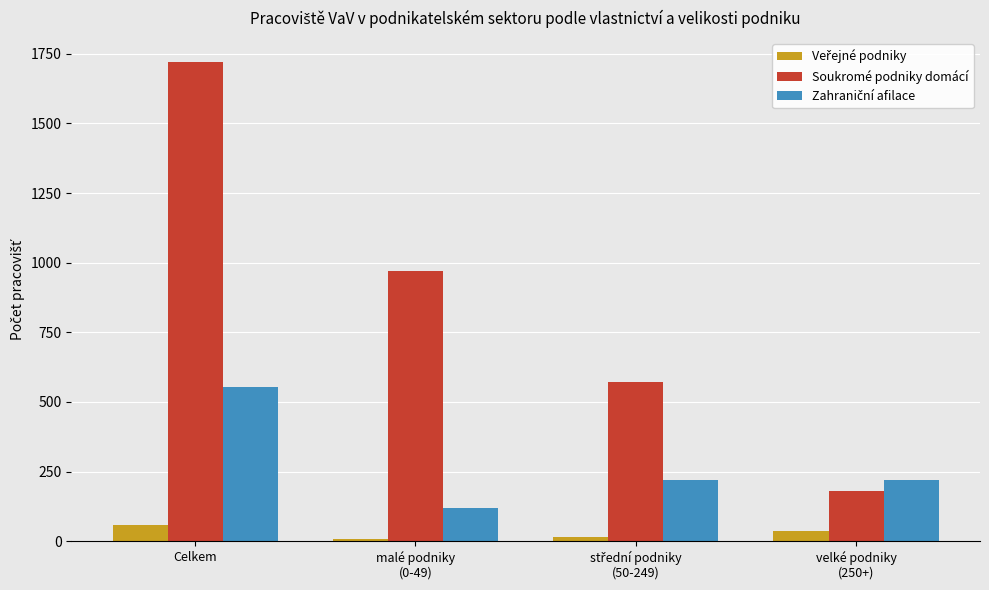

What is the total value across all series at velké podniky
(250+)?

434